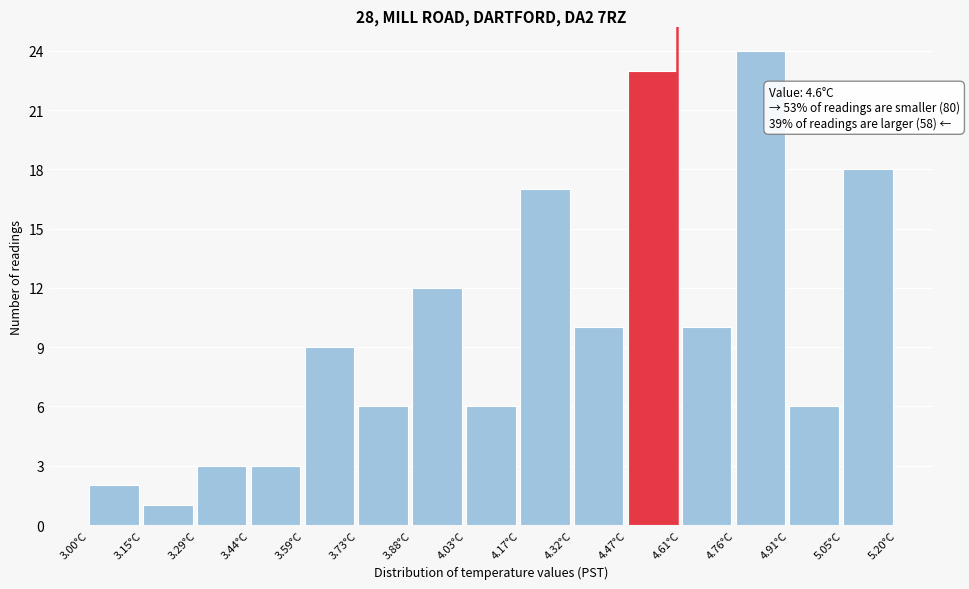

Over which range of the x-axis is the bar tallest?

4.76 to 4.90